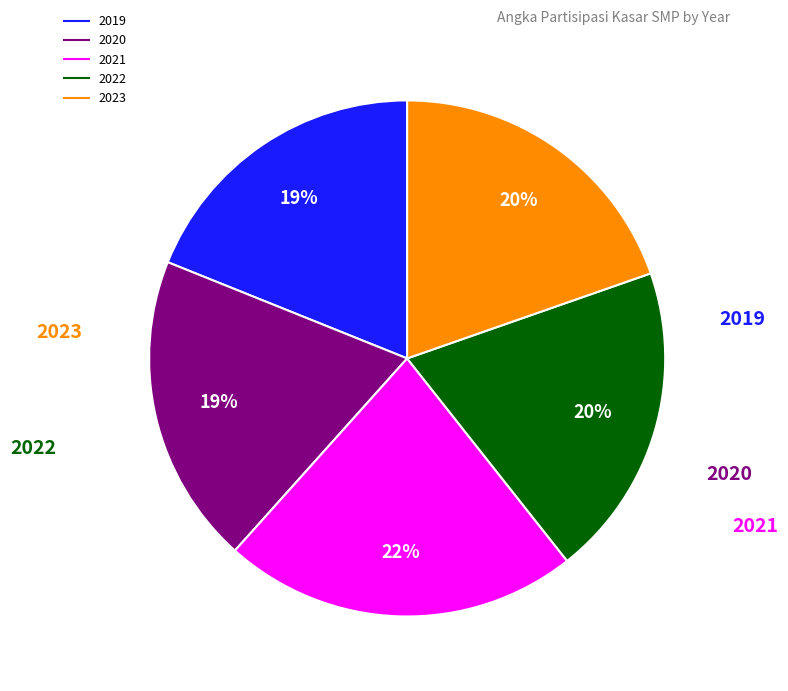

How many segments does this pie chart have?

5